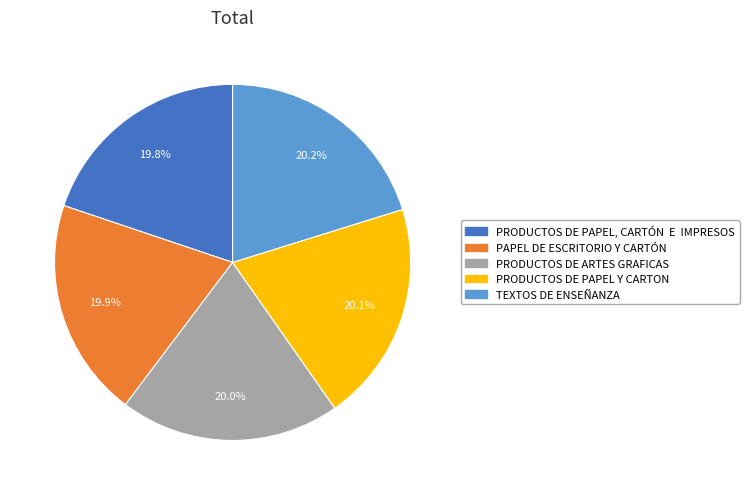

How many slices are in this pie chart?

5